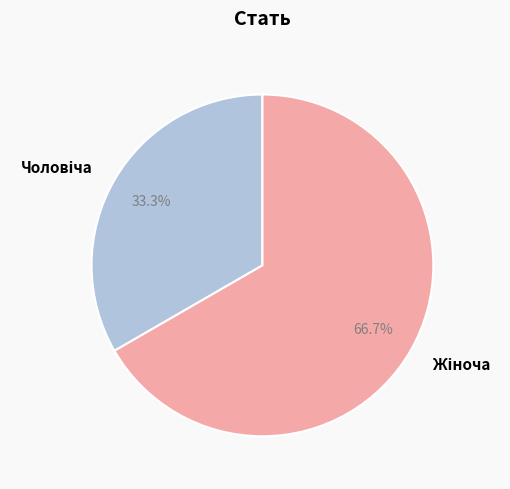

Is there any slice that represents more than half of the pie?

Yes